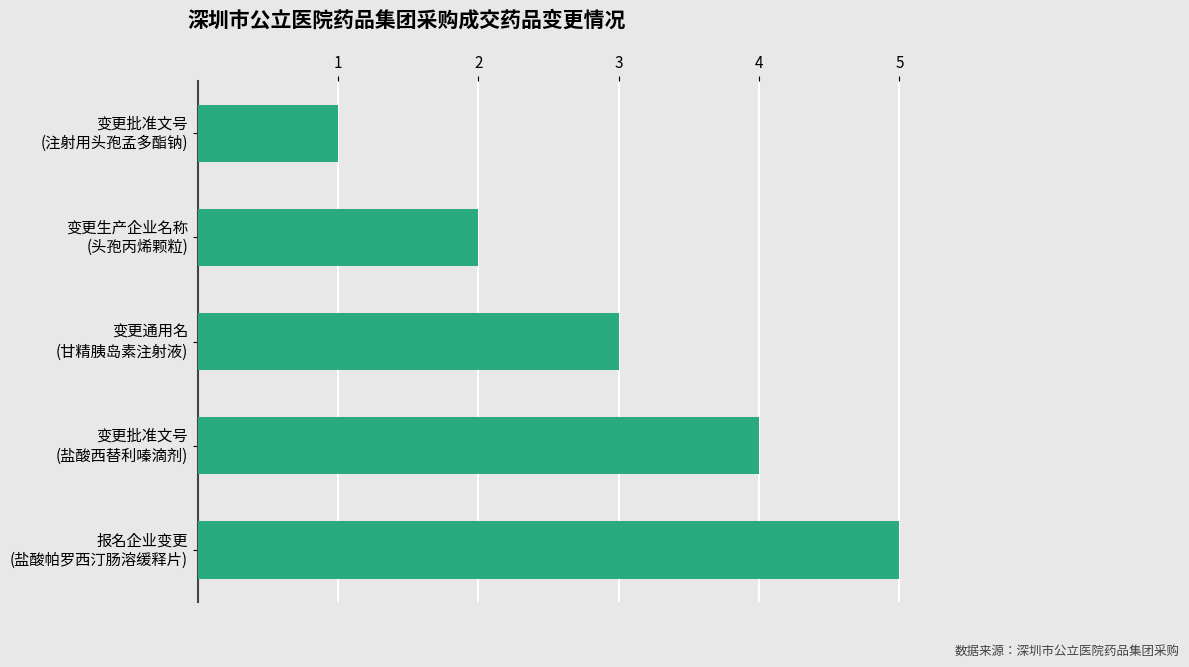

What is the difference between the maximum and minimum values?

4